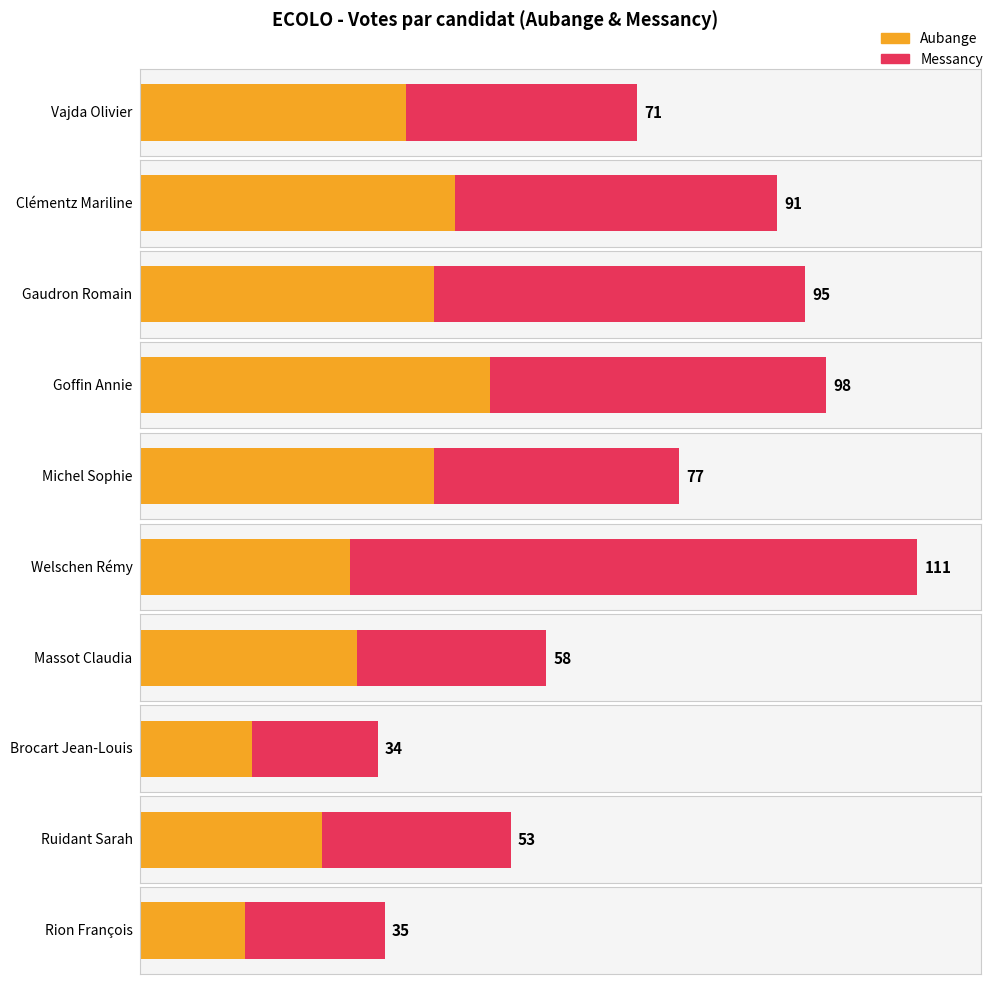

What is the difference between the maximum and minimum values in the Aubange series?

35